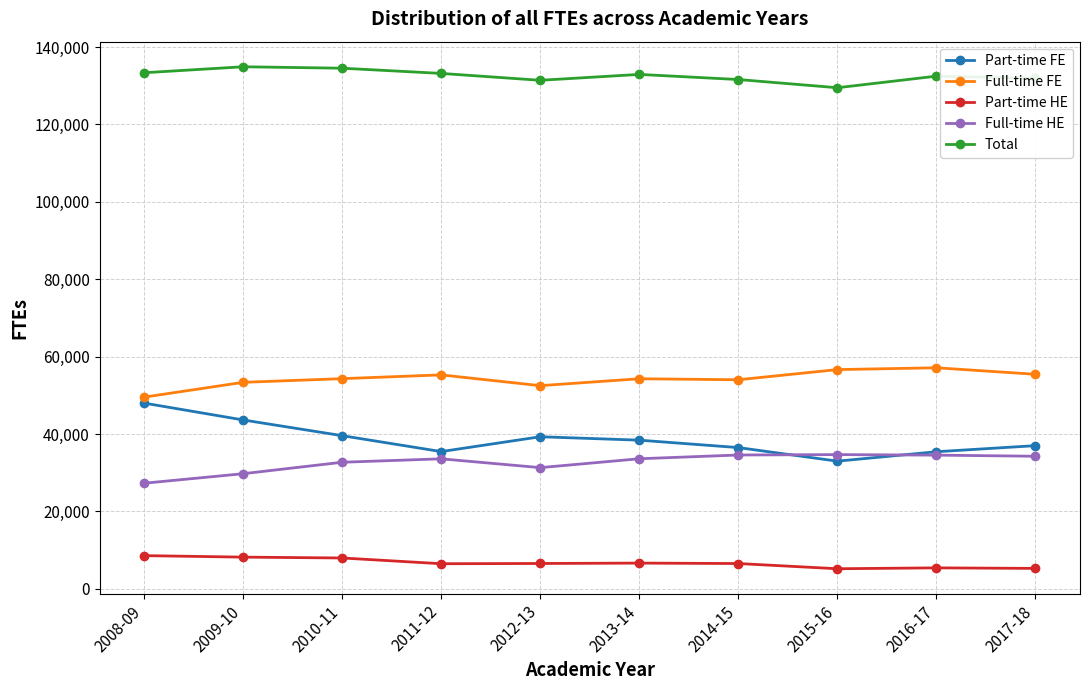

At which label does Part-time FE reach its minimum?

2015-16